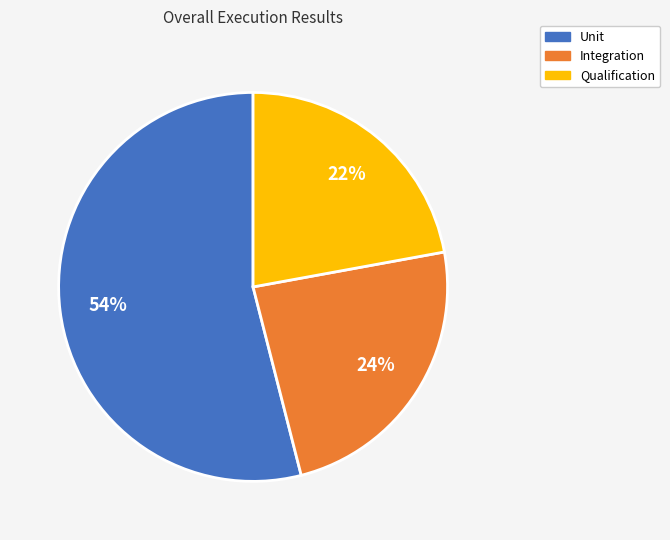

Which has a higher value, Unit or Qualification?

Unit